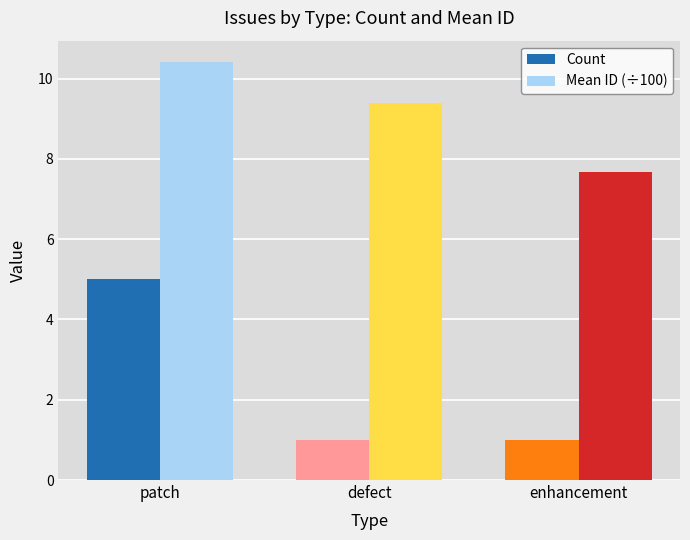

What is the lowest value of the Count series?

1.0